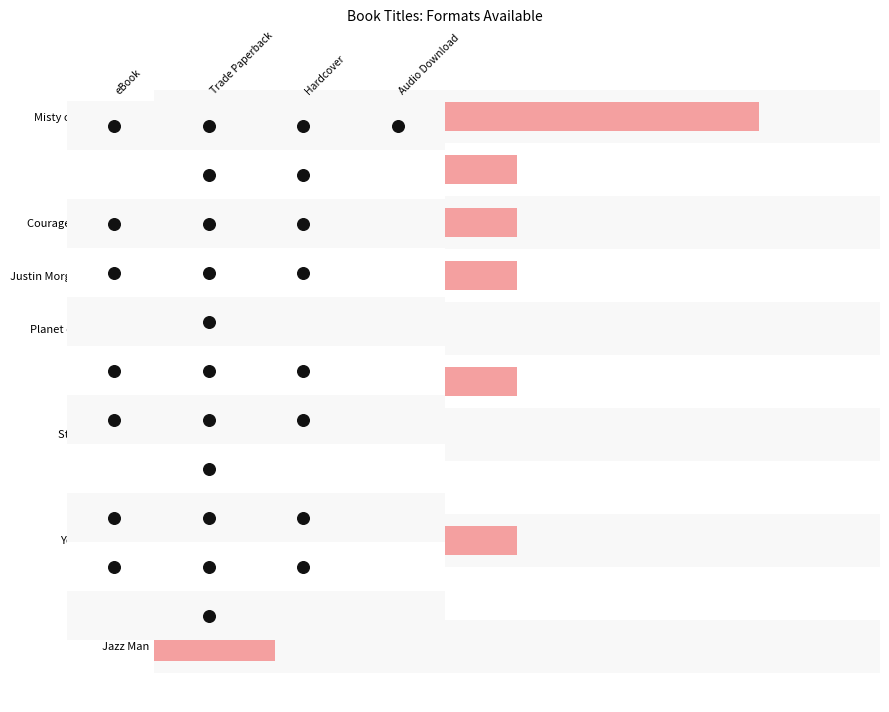

What is the change in value from Calico Bush to One-Eyed Cat?

-2